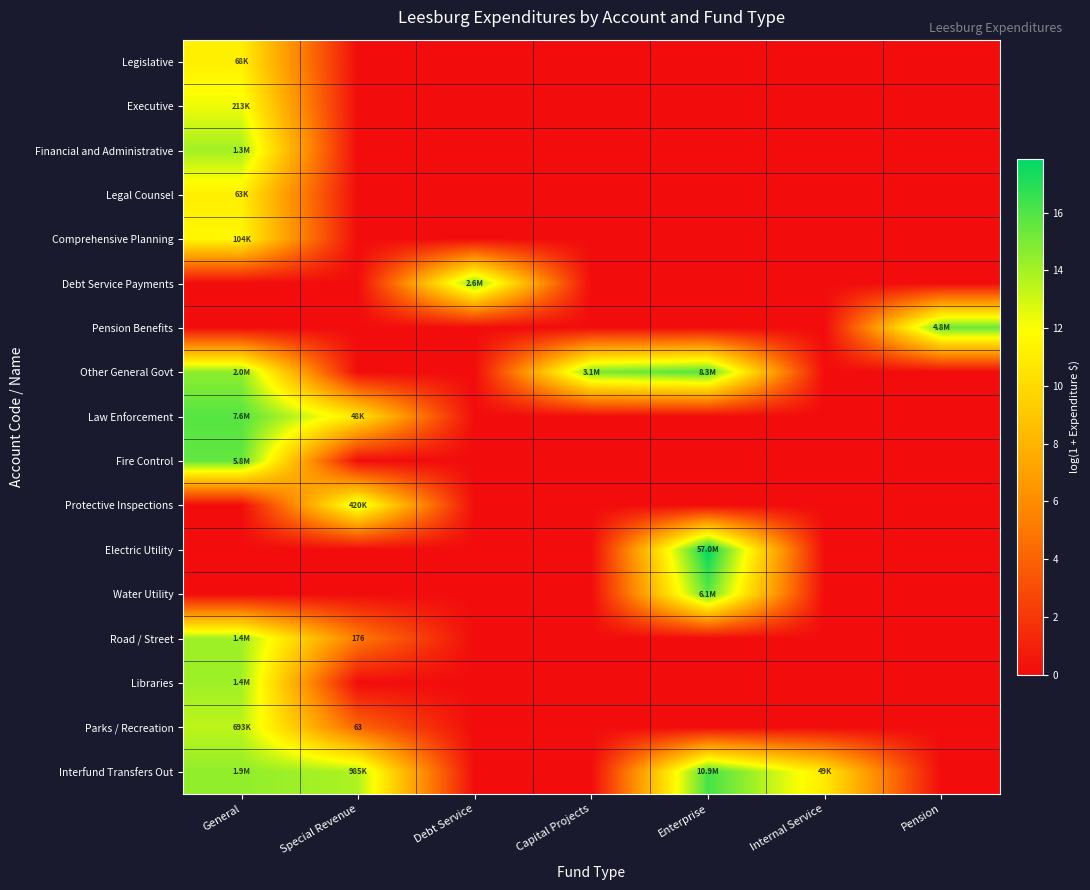

The value of Protective Inspections at Pension is -5.2. True or false?

False